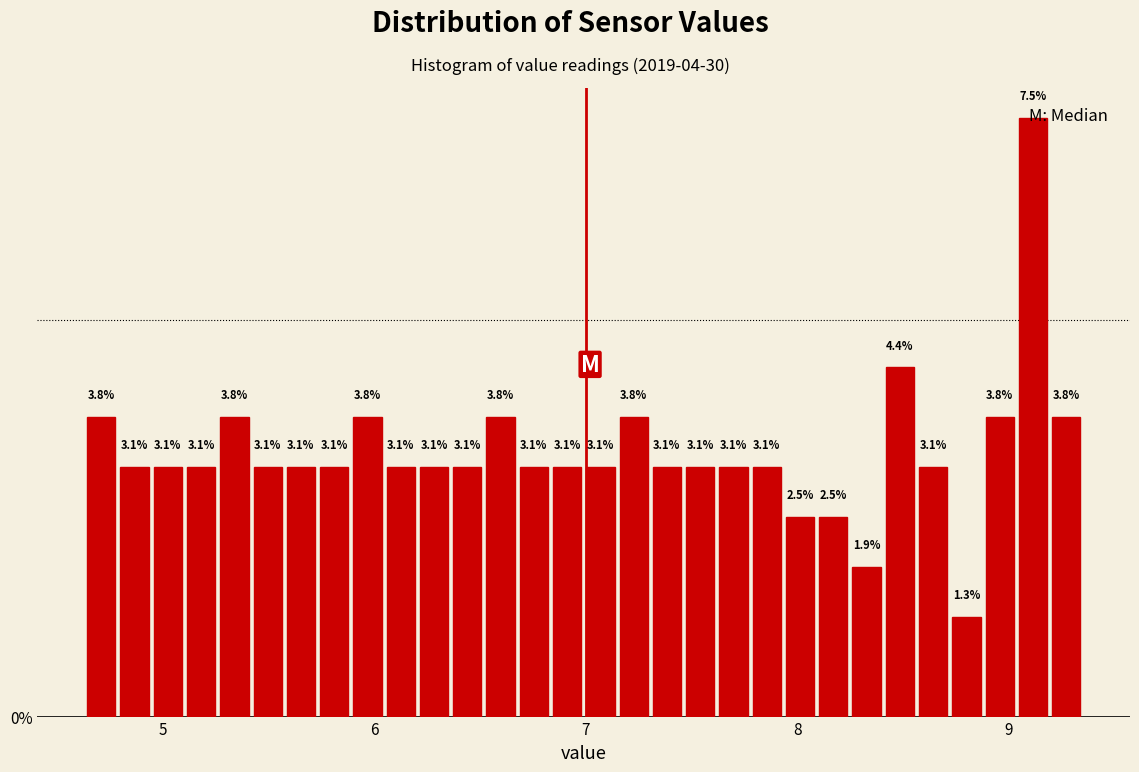

Read against the x-axis, roughly where is the centre of the tallest bar?

9.1